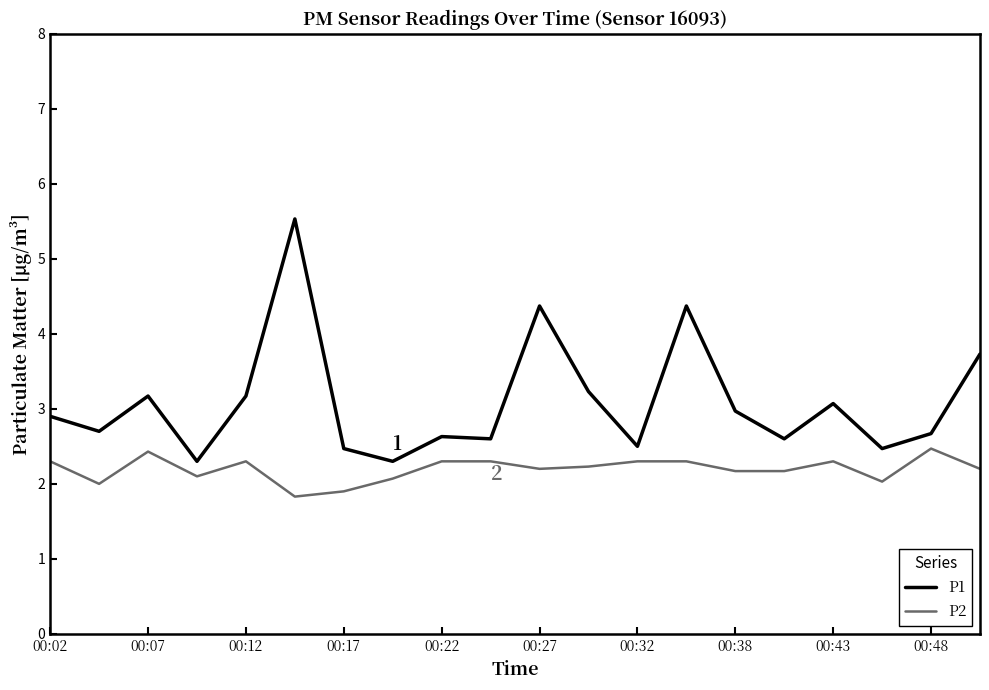

True or false: P2 and P1 cross at least once.

False